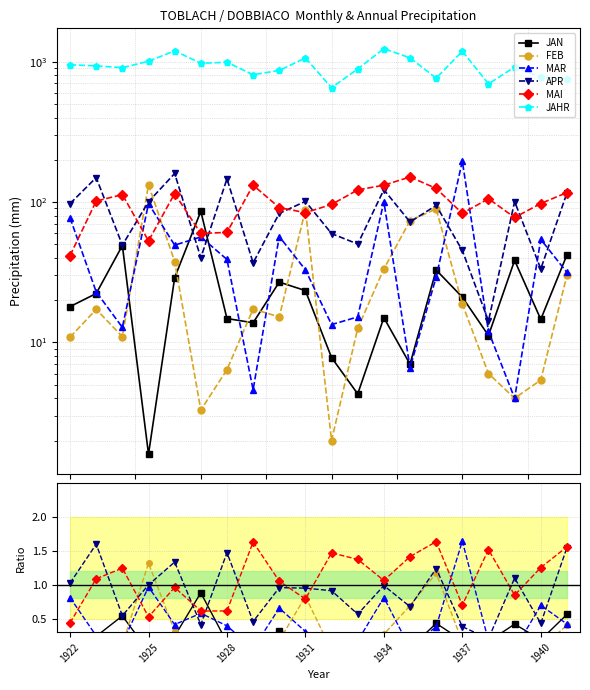

What is the spread (max minus min) of values at 1931?

1062.0